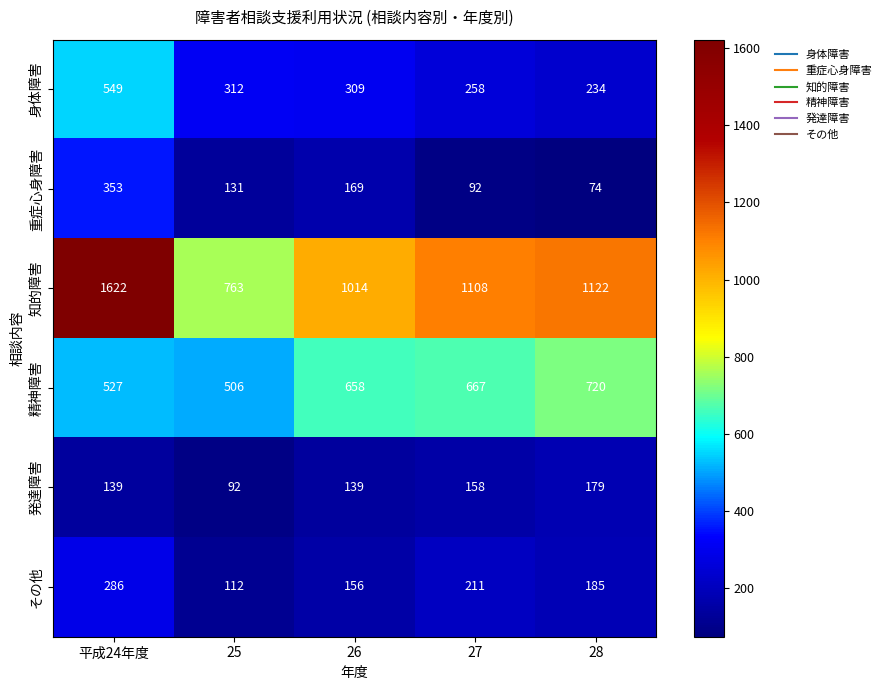

At which label is 重症心身障害 closest to 213?

26